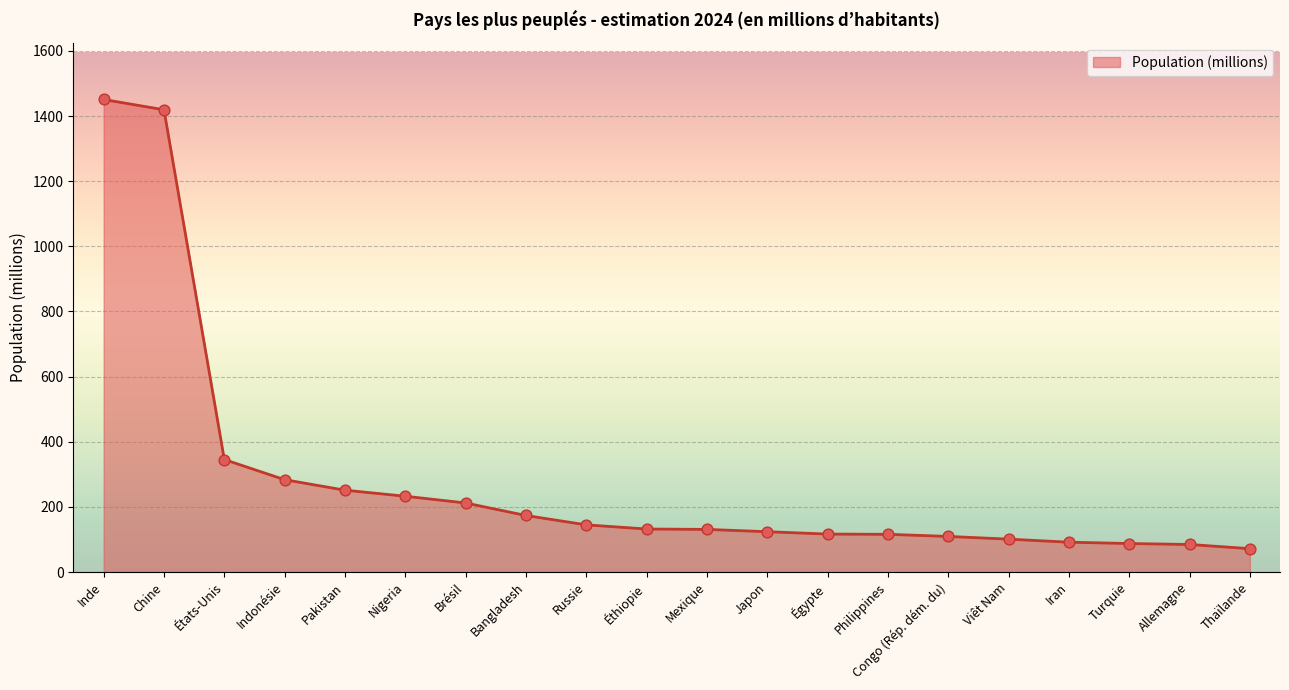

Approximately how many times larger is the value at Allemagne compared to Bangladesh?

0.5